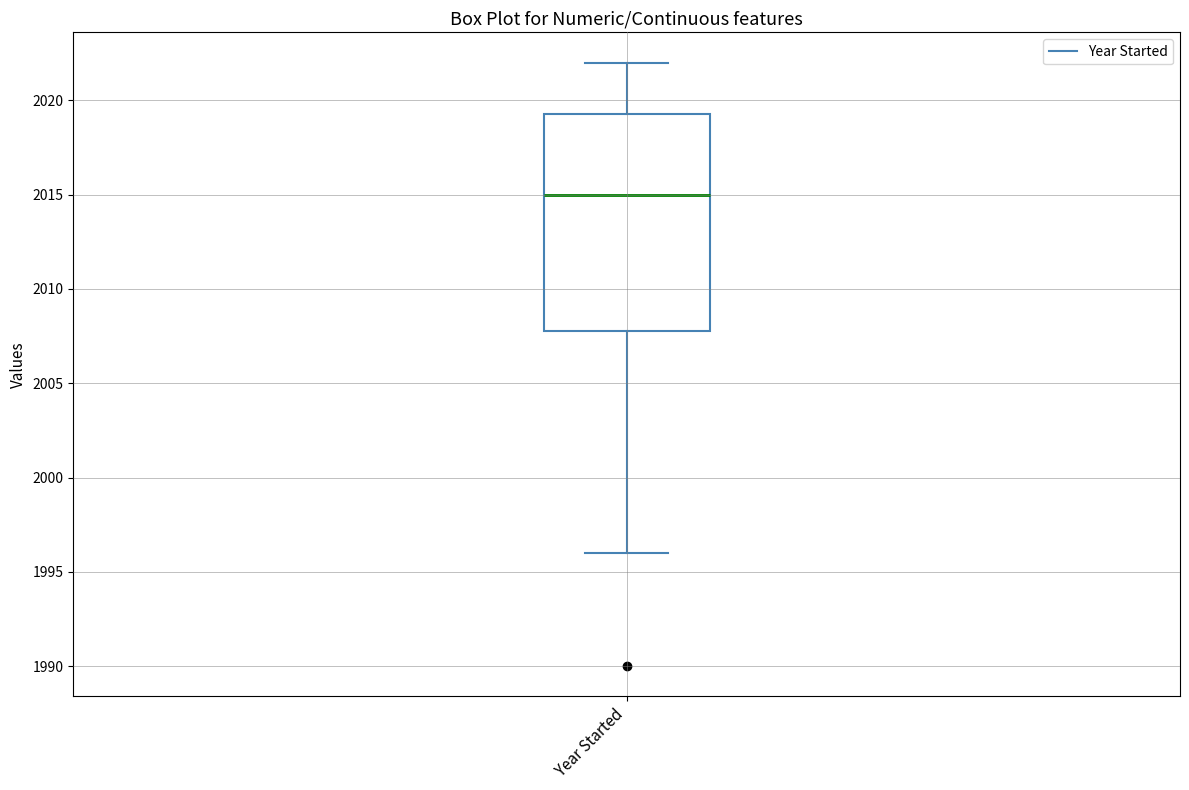

Read this box plot against the y-axis: the position of the median line, the range covered by the box, and the ends of both whiskers. The values are not printed on the chart, so give them approximately, as read against the axis.

median 2015.0, box 2008.0 to 2019.5, whiskers 1996.0 to 2022.0